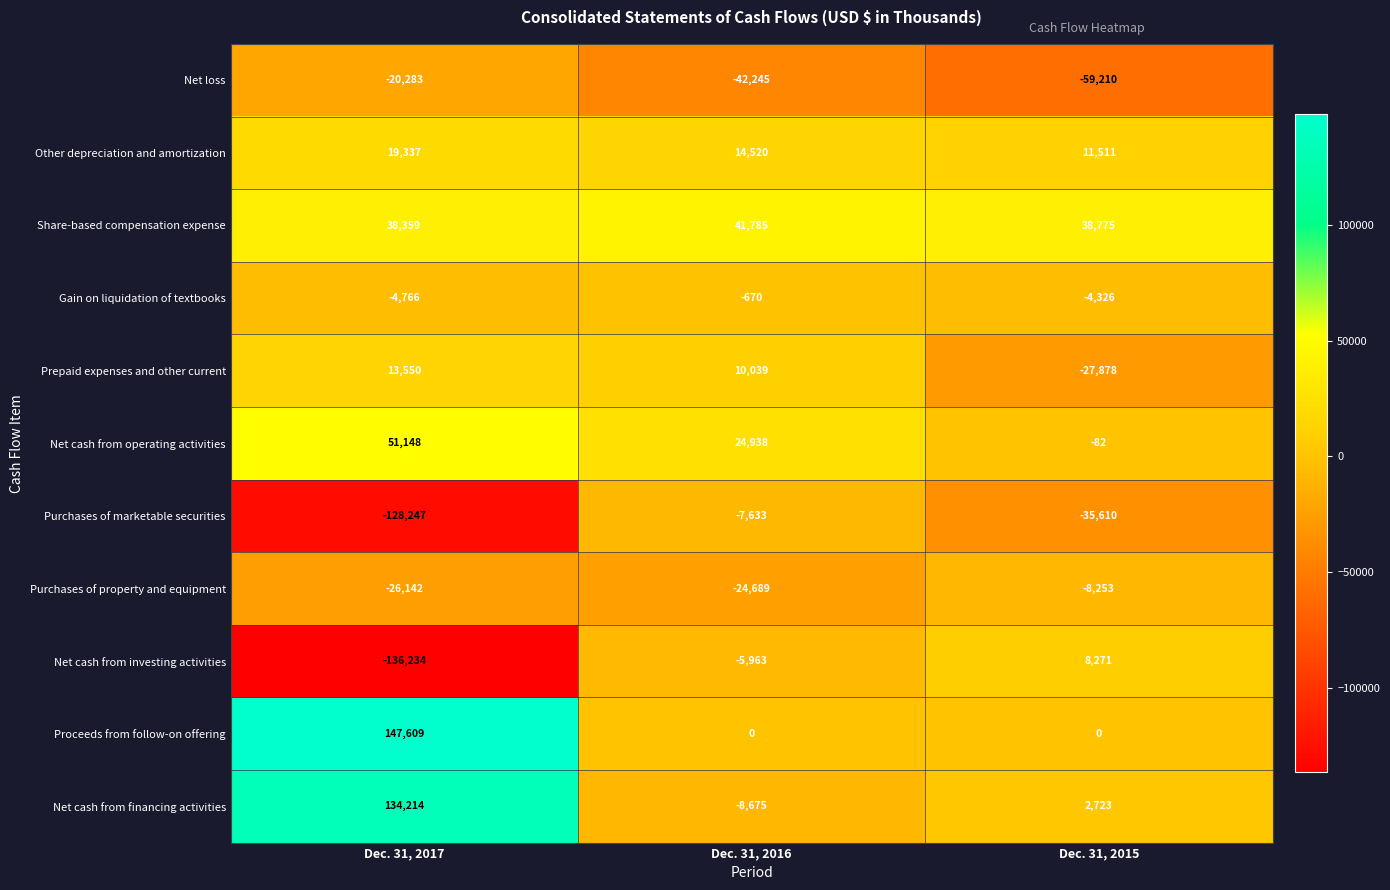

What is the sum of the Net cash from investing activities values at Dec. 31, 2017 and Dec. 31, 2016?

-142197